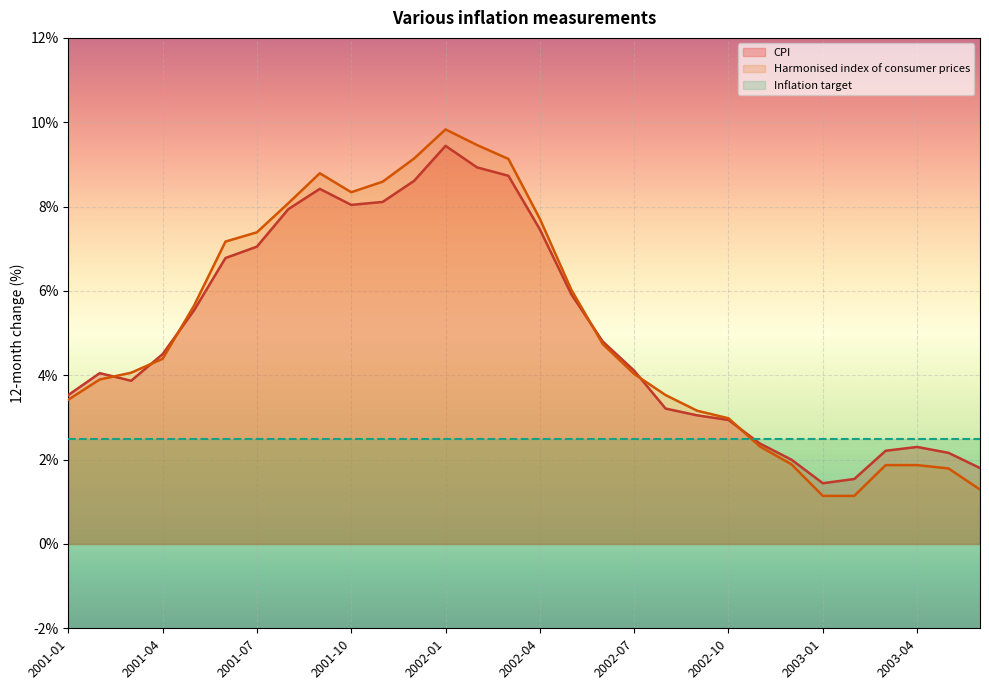

In Harmonised index of consumer prices, how many points are lower than both neighbors (excluding endpoints)?

1